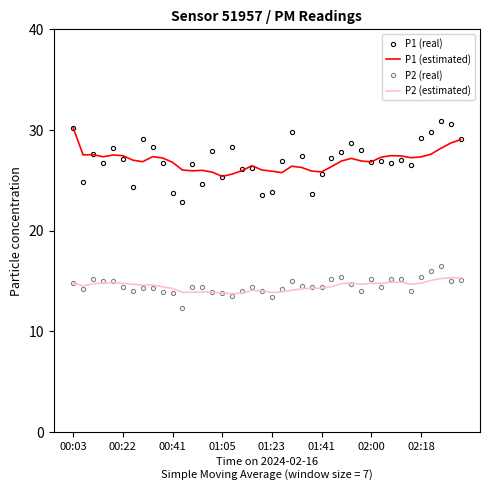

True or false: P1 (estimated) and P2 (real) cross at least once.

False